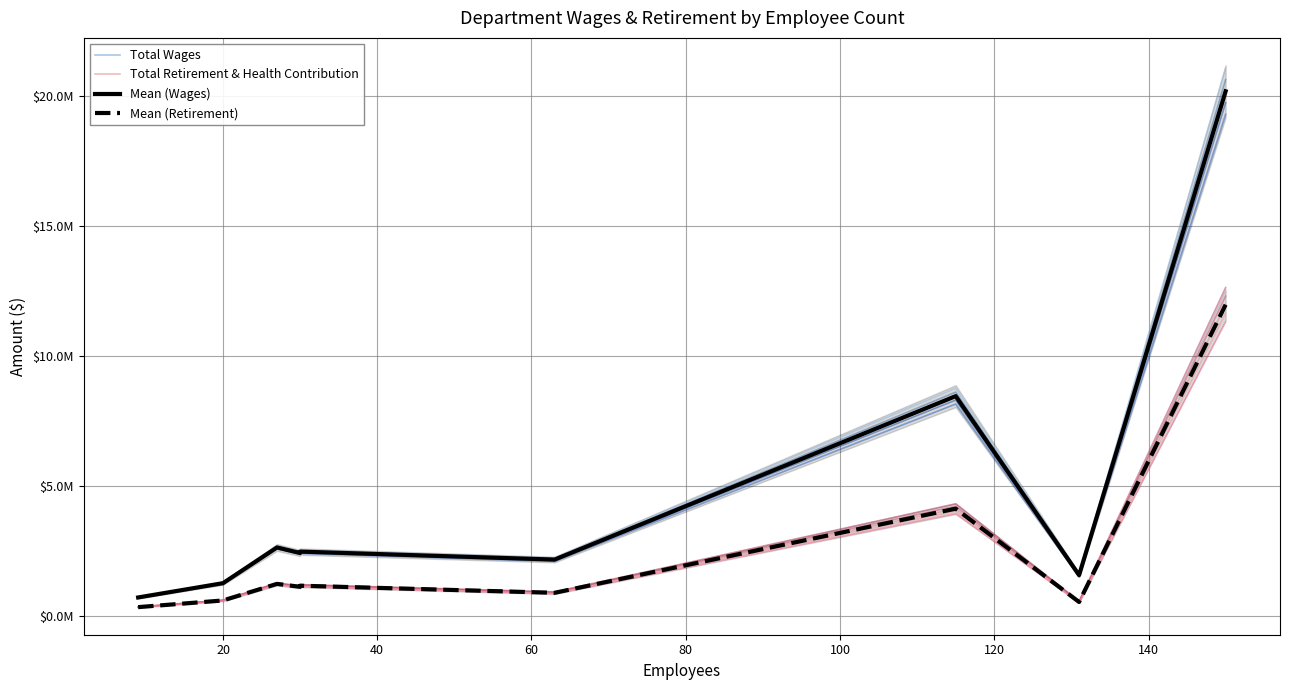

What is the spread (max minus min) of values at 140?

1032230